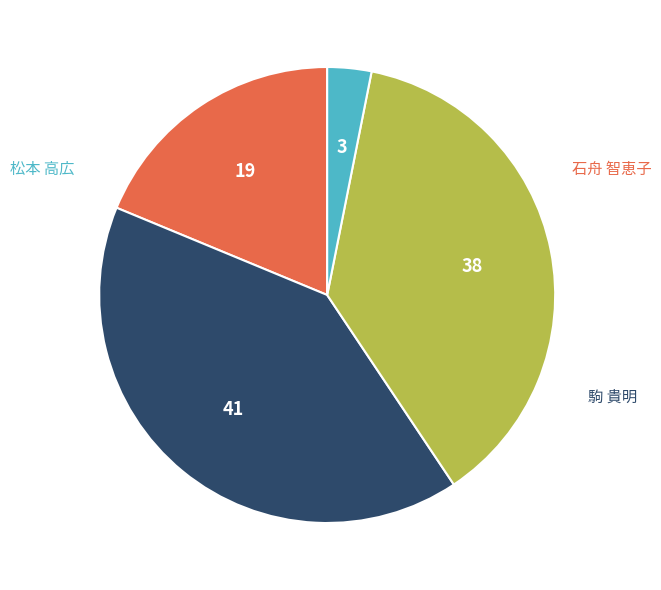

Is there a majority slice in this chart?

No